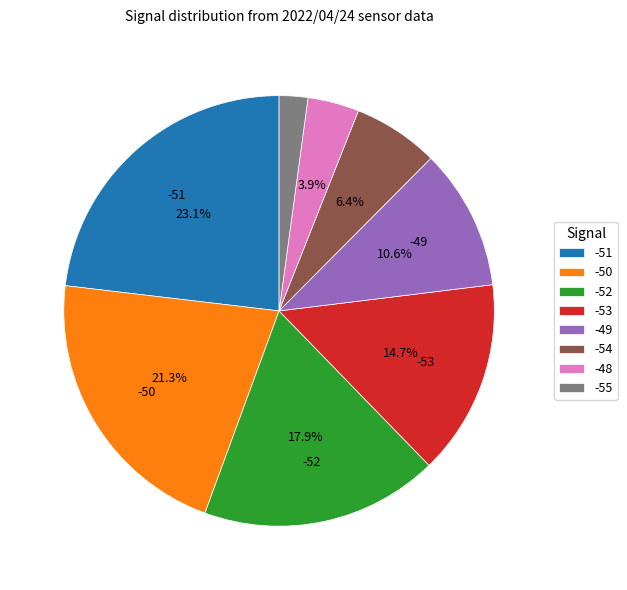

To the nearest percent, what percentage of the pie is -53?

15%